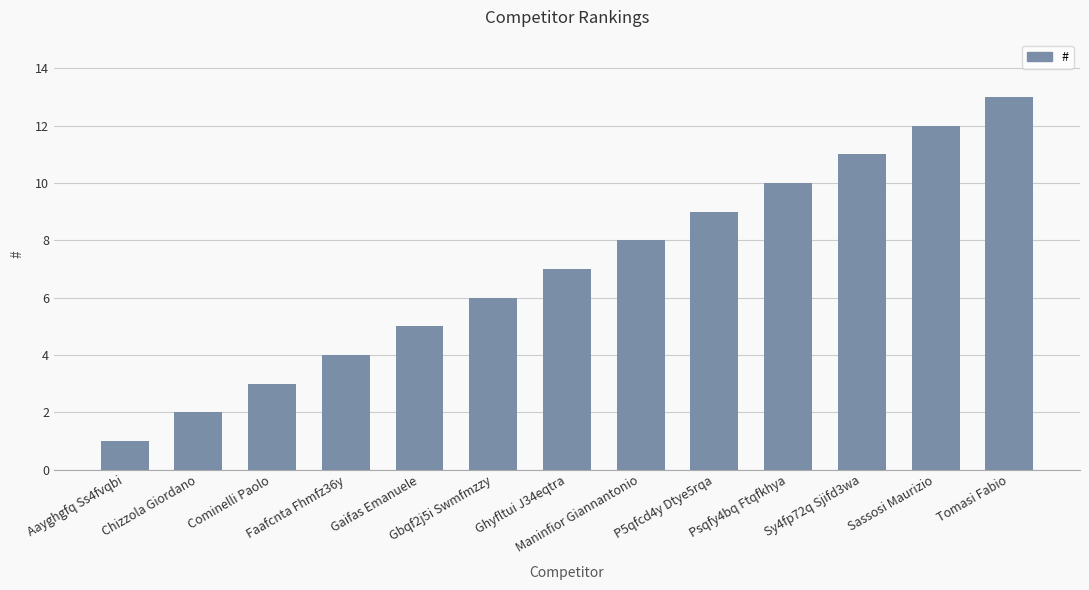

Count the number of data series in this chart.

1